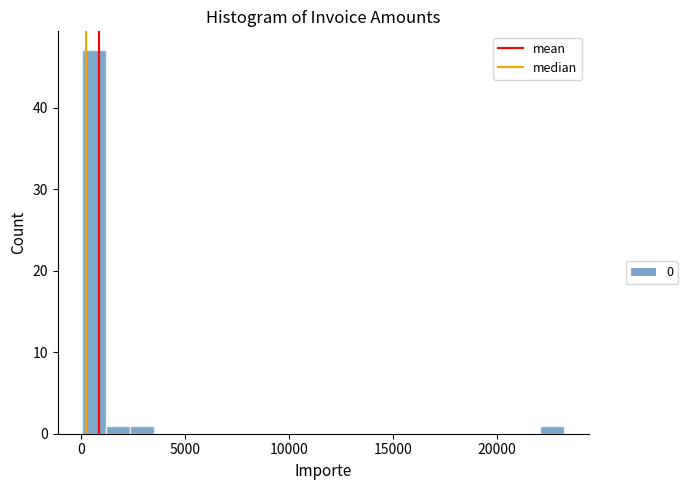

Around what value on the x-axis is the tallest bar? Give the approximate position of its centre, as read against the axis.

500